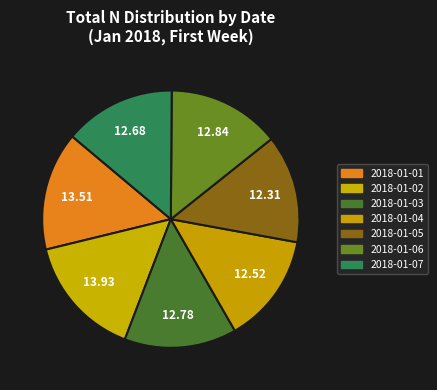

How many slices are in this pie chart?

7